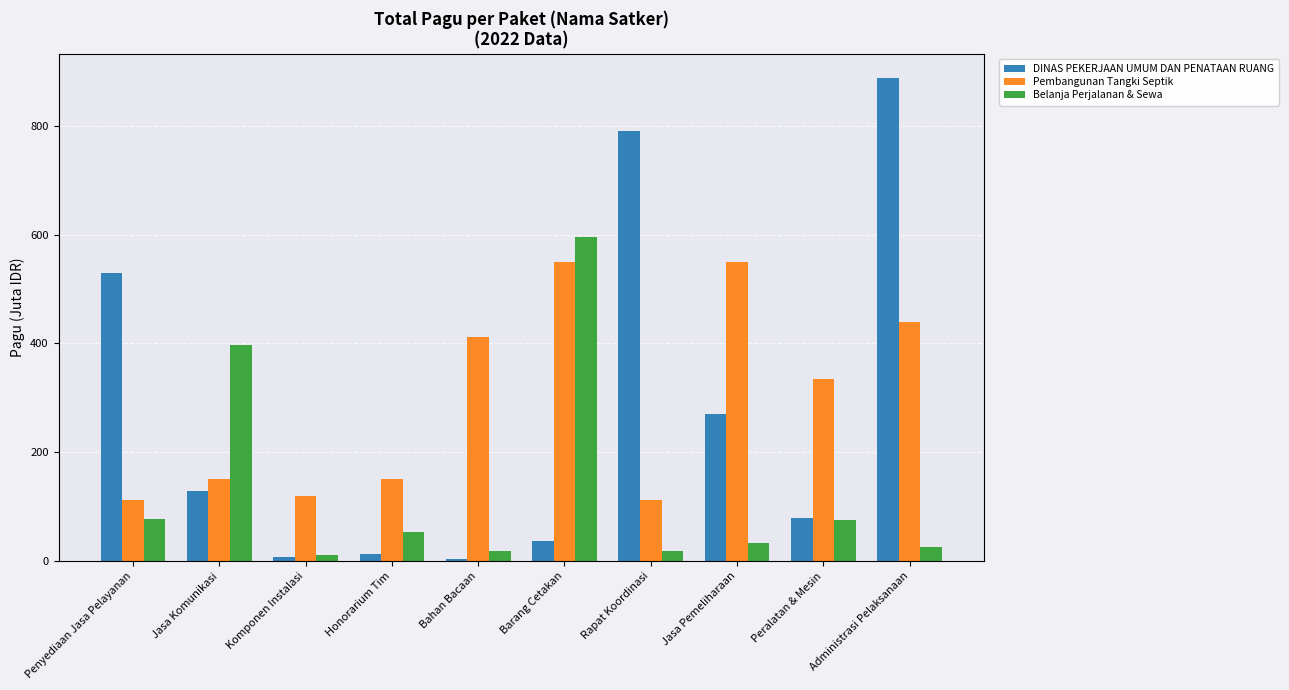

What is the difference between the maximum and second lowest values in the DINAS PEKERJAAN UMUM DAN PENATAAN RUANG series?

879.9